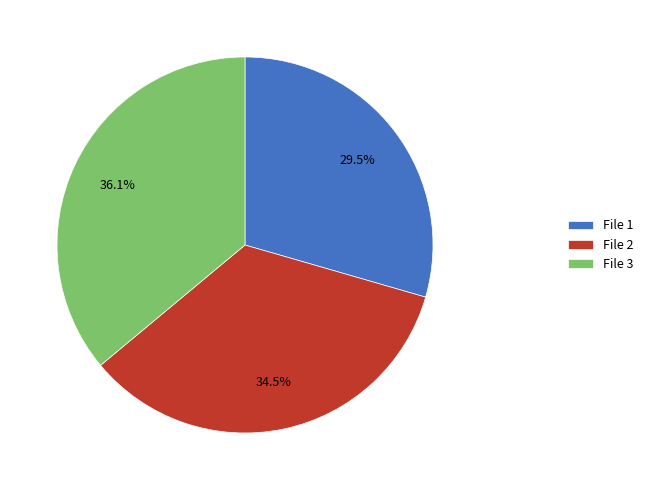

What is the largest slice in the pie chart?

File 3